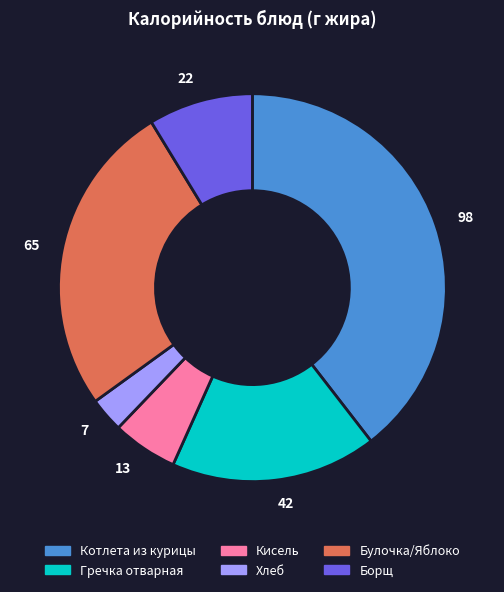

The 65 slice represents 26% of the pie. True or false?

True